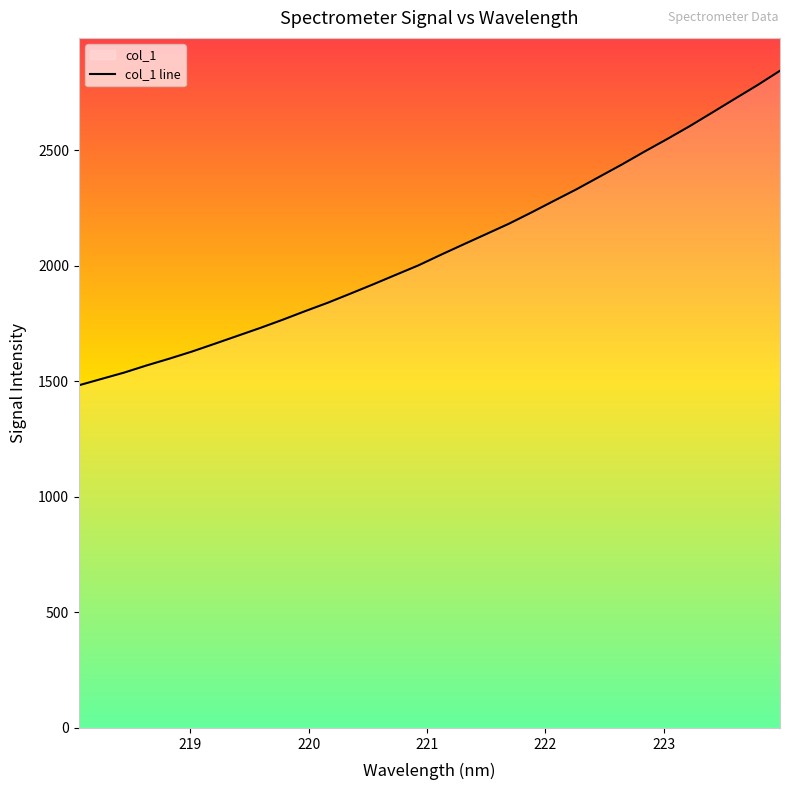

What is the maximum value shown in the chart?

2844.8